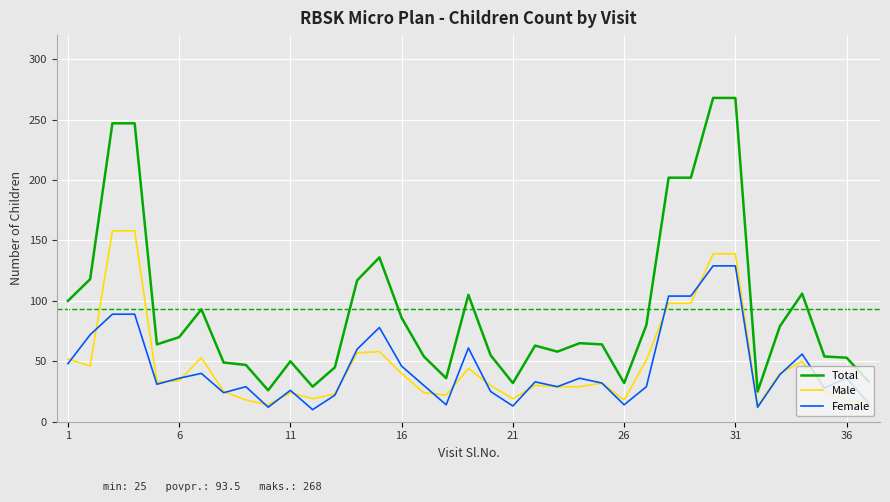

True or false: Total and Female cross at least once.

False